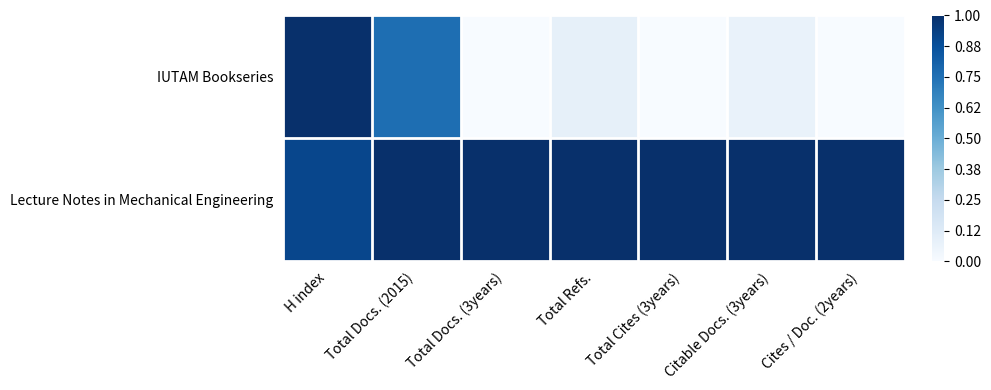

At how many categories does at least one series exceed 0?

7